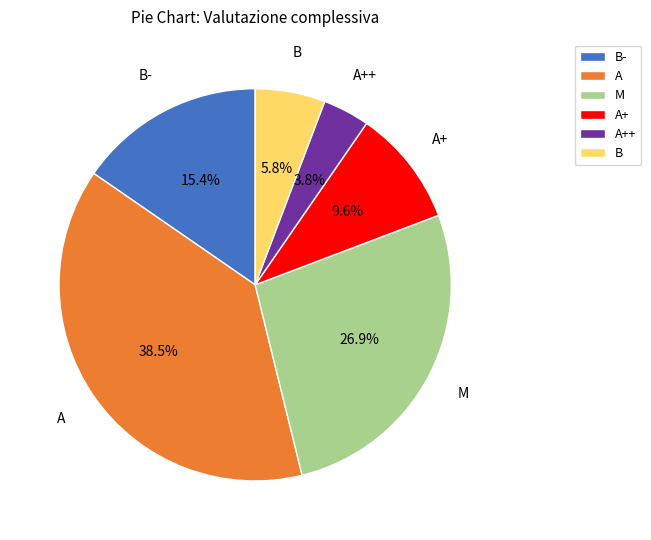

Which slice is the smallest?

A++